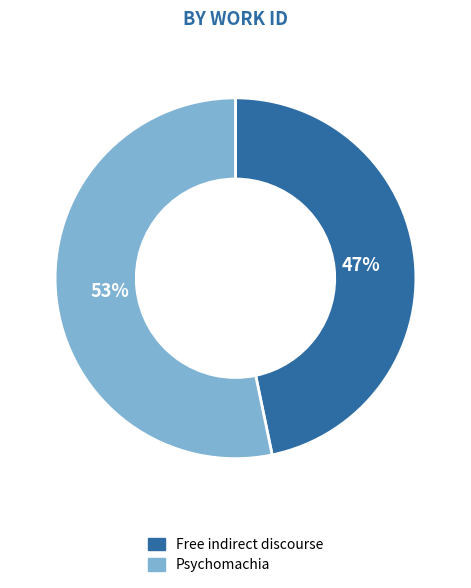

Do Free indirect discourse and Psychomachia together represent more than half of the pie?

Yes